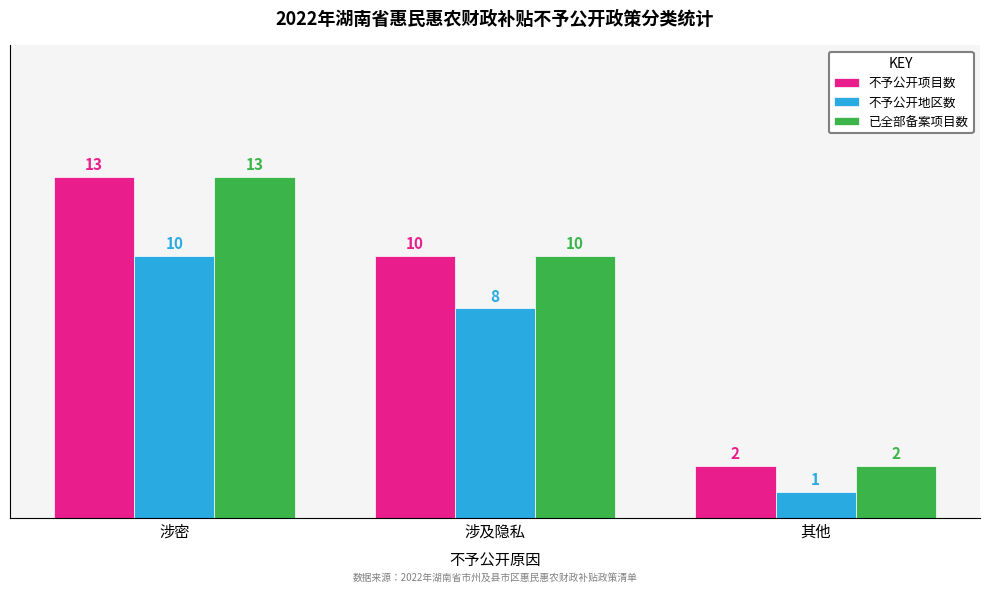

What is the total value across all series at 涉及隐私?

28